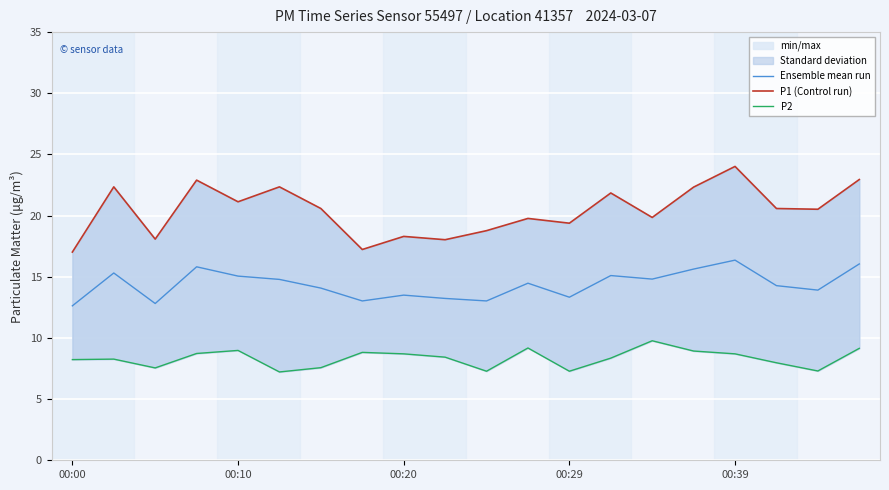

What is the spread (max minus min) of values at 17?

12.6